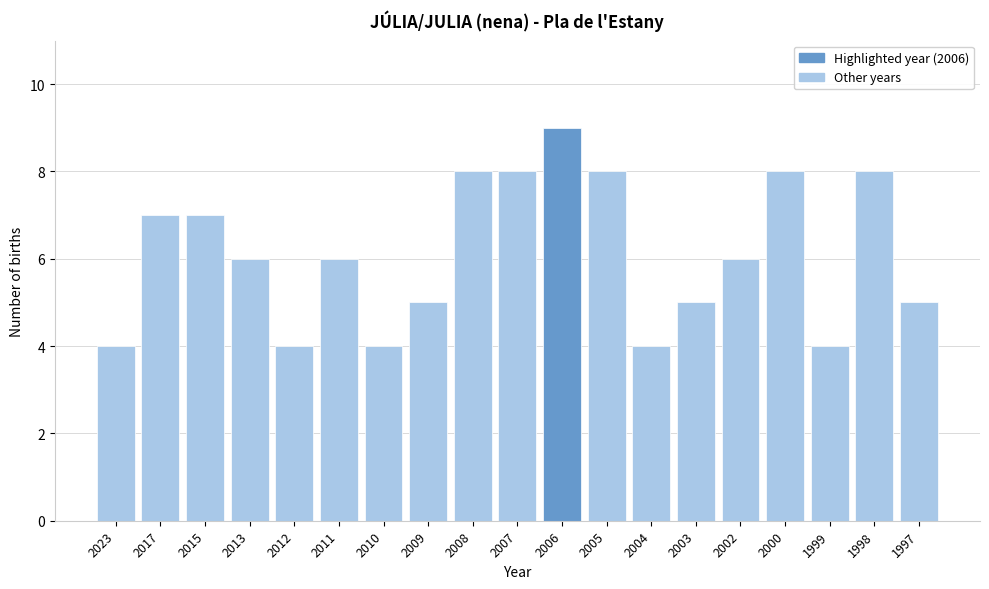

Reading right to left, what are all the values shown in this chart?

5	8	4	8	6	5	4	8	9	8	8	5	4	6	4	6	7	7	4